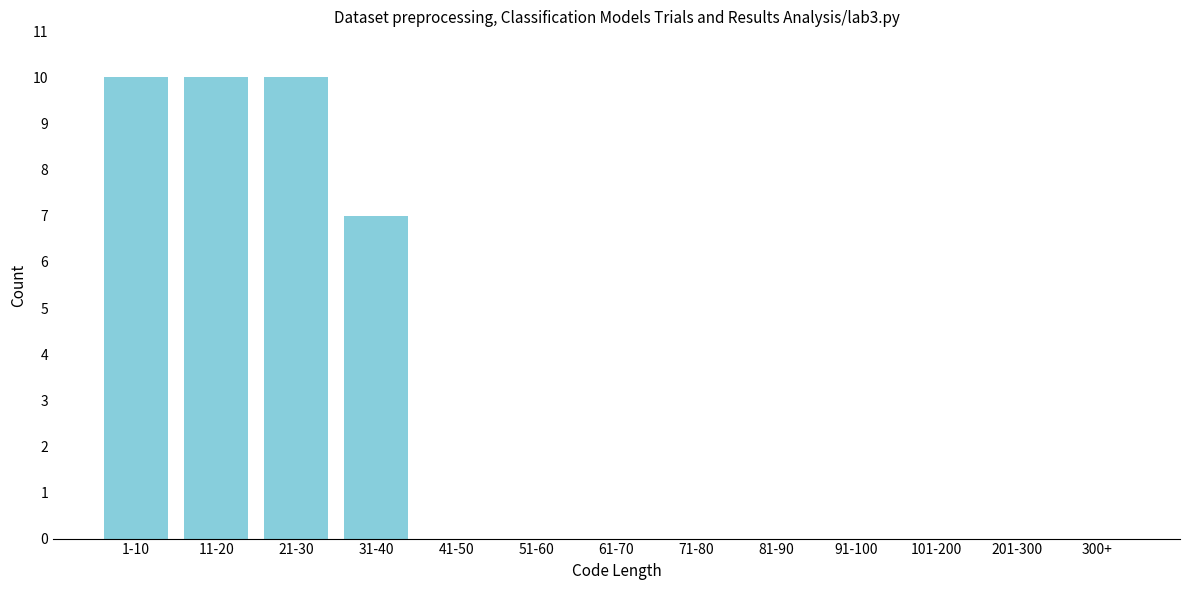

Reading right to left, transcribe all the data shown in this chart.

300+=0	201-300=0	101-200=0	91-100=0	81-90=0	71-80=0	61-70=0	51-60=0	41-50=0	31-40=7	21-30=10	11-20=10	1-10=10